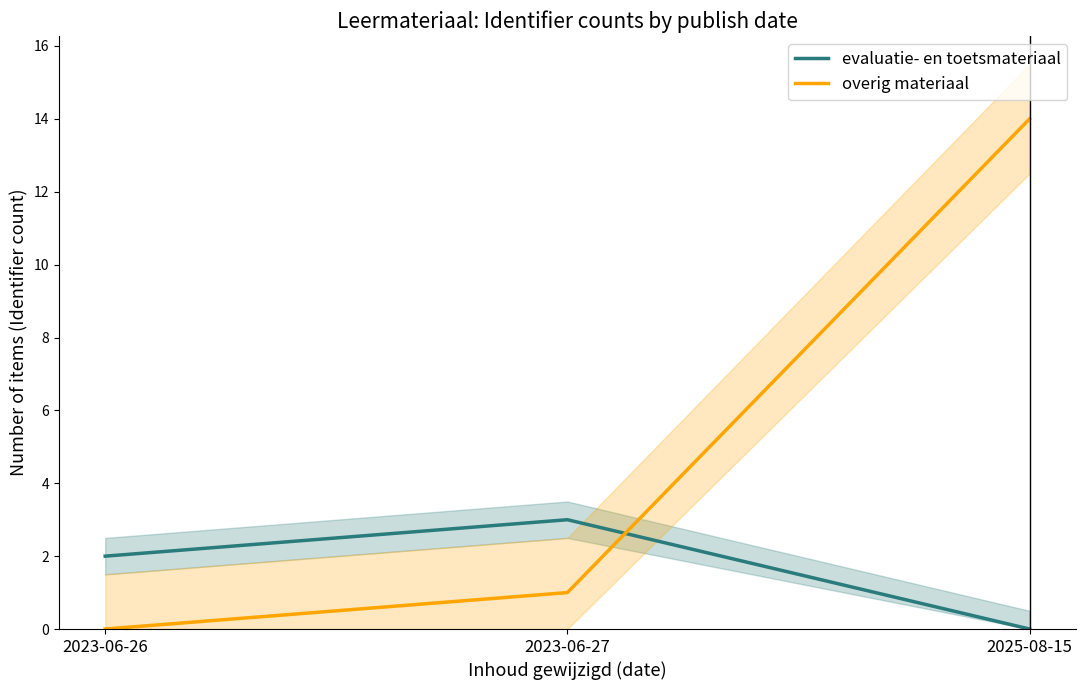

How many positive values does the evaluatie- en toetsmateriaal series have?

2